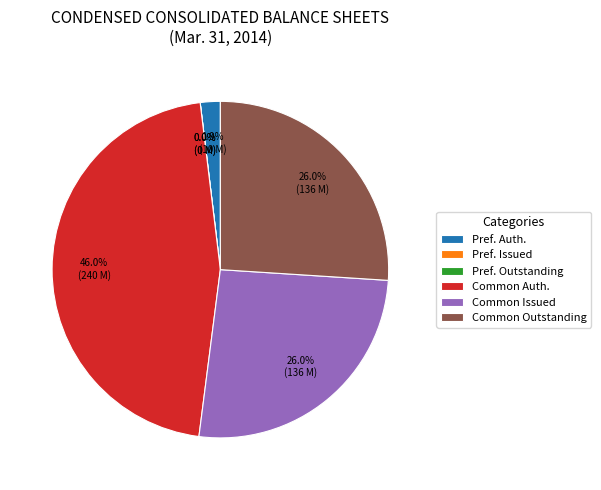

What percentage is the Common stock, shares issued slice, to the nearest percent?

26%